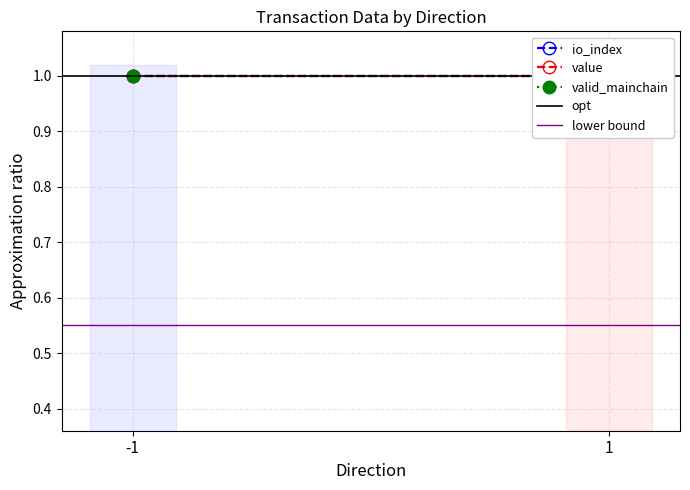

At how many categories does at least one series exceed 0?

2